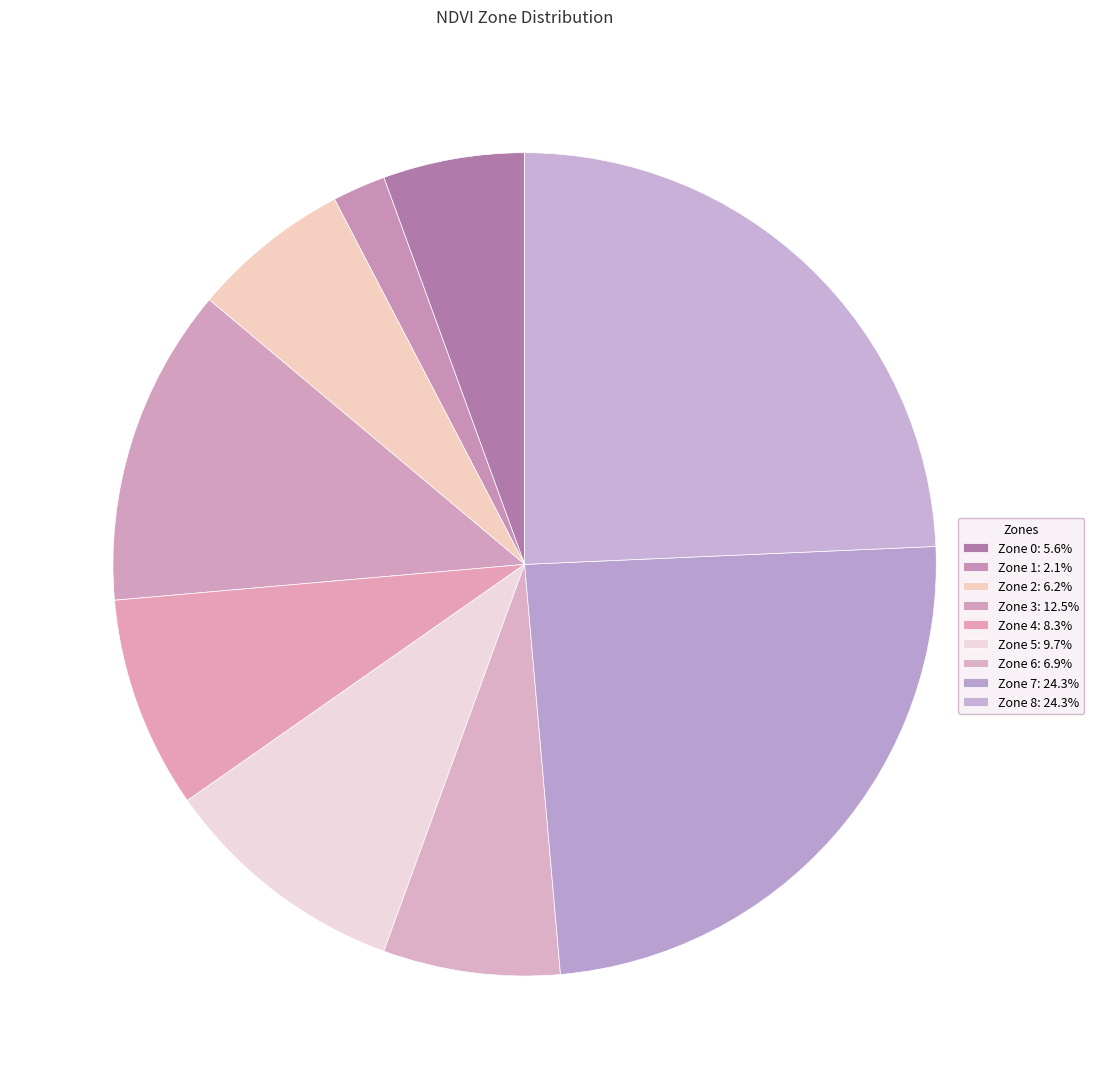

What percentage do Zone 7 and Zone 5 together represent?

34.0%